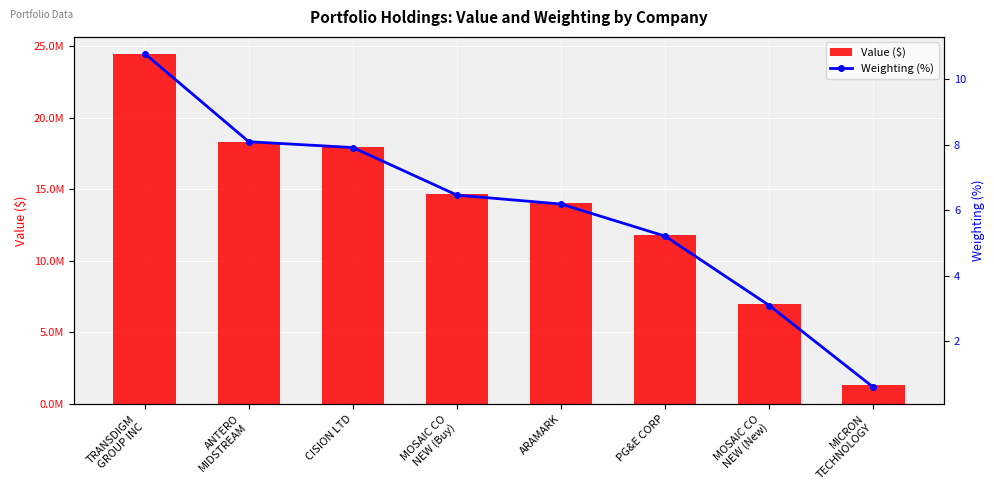

What is the label of the 1st bar from the right?

MICRON
TECHNOLOGY